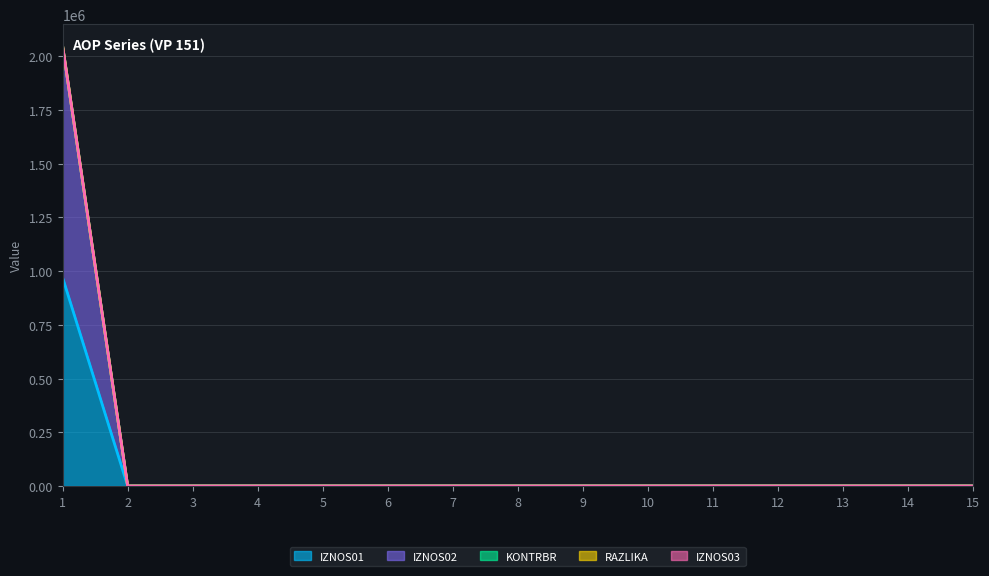

At which label does RAZLIKA reach its minimum?

2